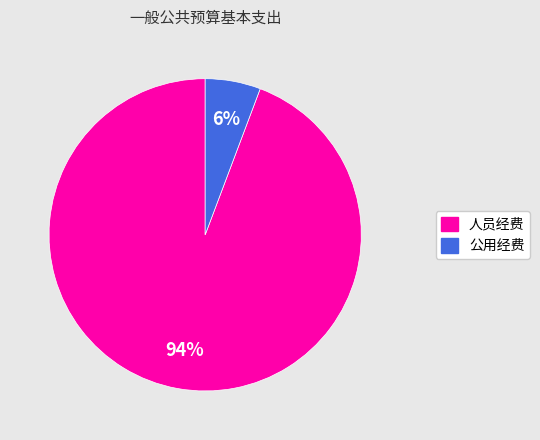

Rank the categories by value from lowest to highest.

公用经费, 人员经费